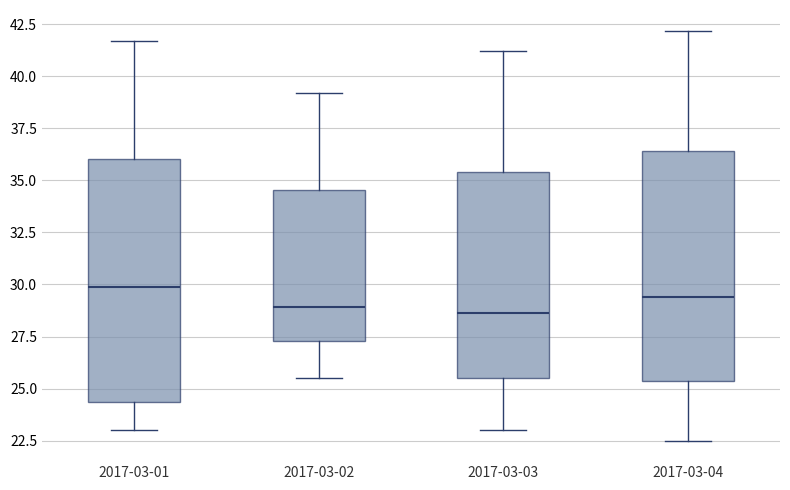

Reading left to right, transcribe this box plot: for each box, give where its median line is, the range the box spans, and where its two whiskers end, as read against the y-axis. The values are not printed on the chart, so give them approximately, as read against the axis.

2017-03-01: median 30.0, box 24.5 to 36.0, whiskers 23.0 to 41.5
2017-03-02: median 29.0, box 27.5 to 34.5, whiskers 25.5 to 39.0
2017-03-03: median 28.5, box 25.5 to 35.5, whiskers 23.0 to 41.0
2017-03-04: median 29.5, box 25.5 to 36.5, whiskers 22.5 to 42.0